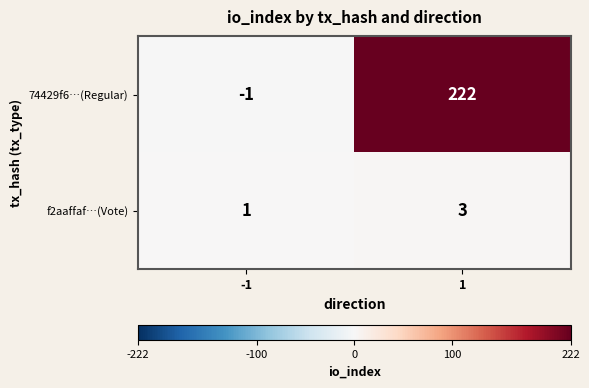

What is the difference between the maximum and minimum values in the 74429f6…(Regular) series?

223